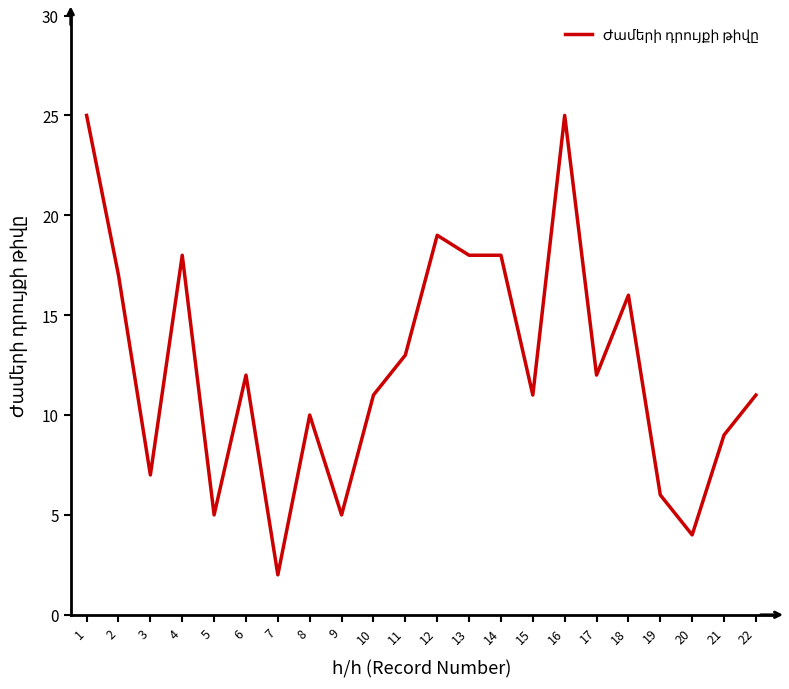

What is the change in value from 5 to 8?

+5